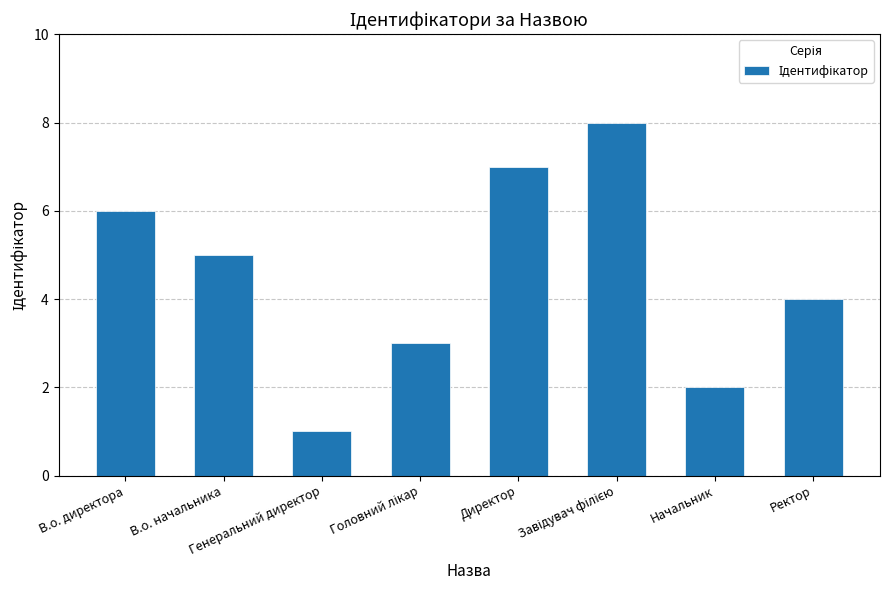

Which category has the lowest value across all series?

Генеральний директор